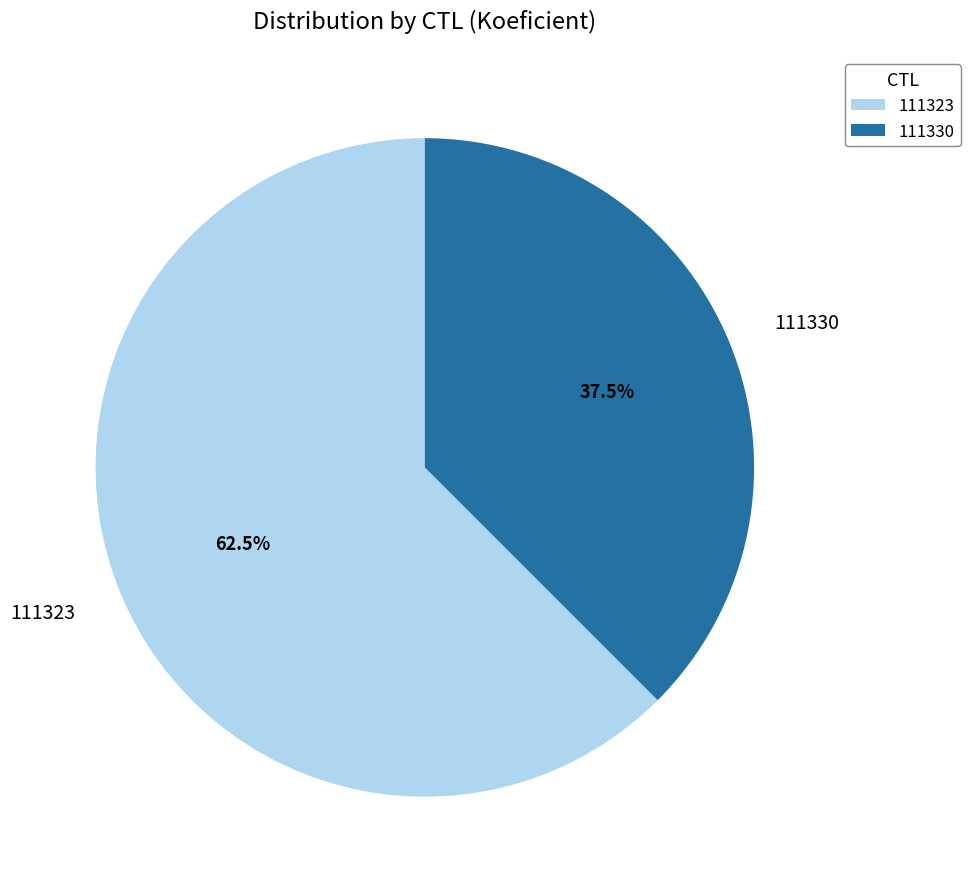

Between 111330 and 111323, which is larger?

111323